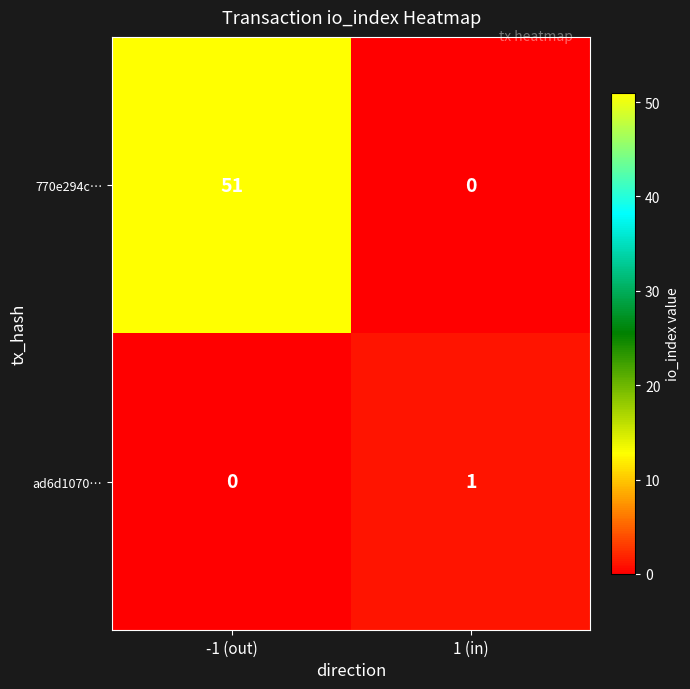

Which series has the largest total across all categories?

770e294c…